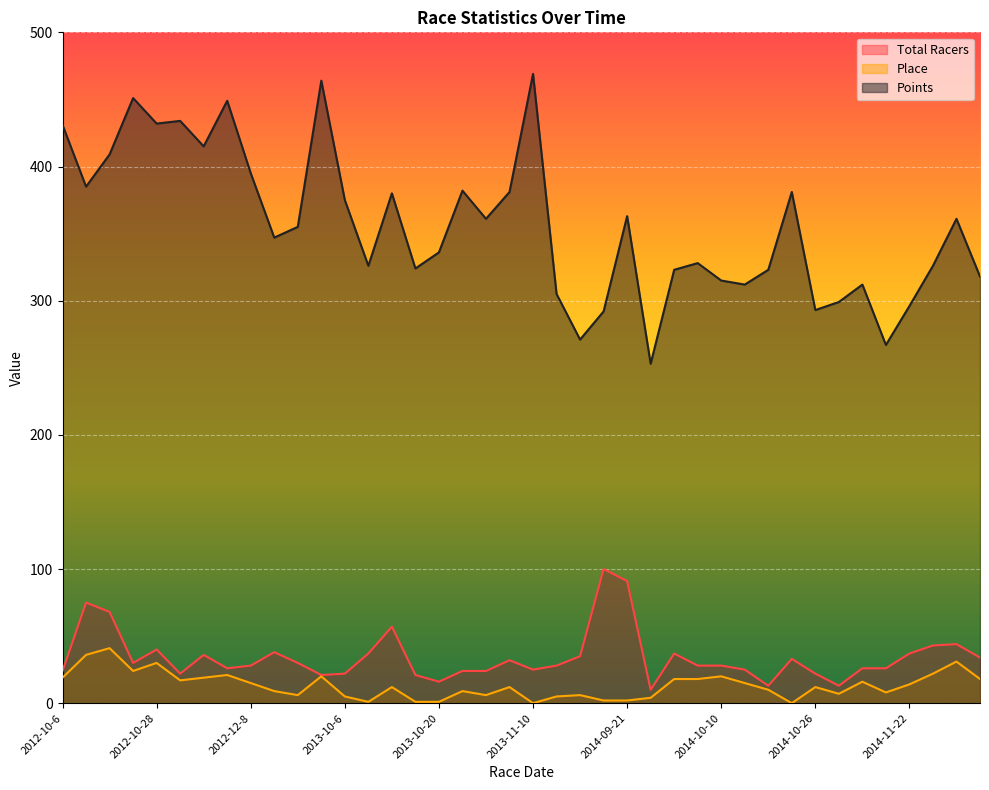

What are all the series names shown in the legend?

Total Racers, Place, Points